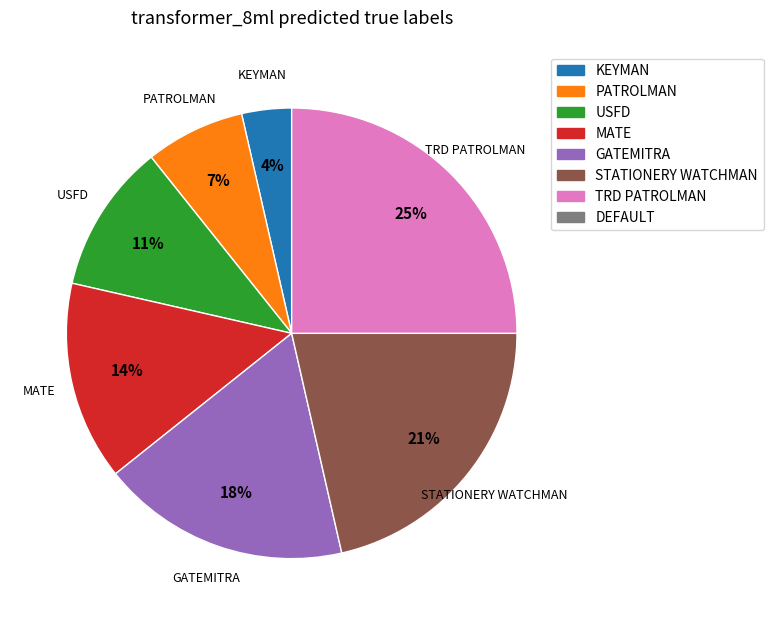

Does any single category account for the majority?

No